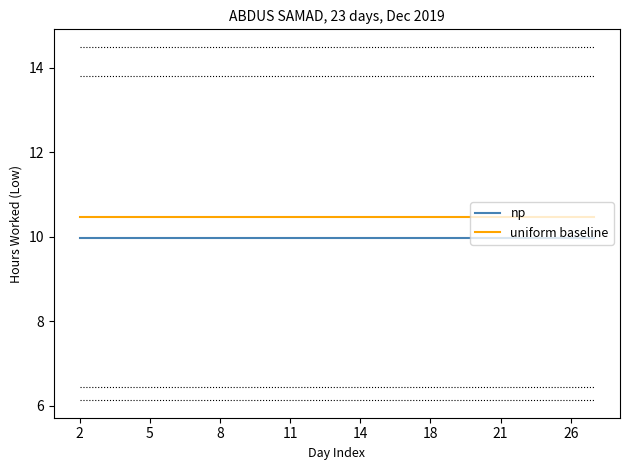

Rank the series by their maximum value, from highest to lowest.

uniform baseline, np